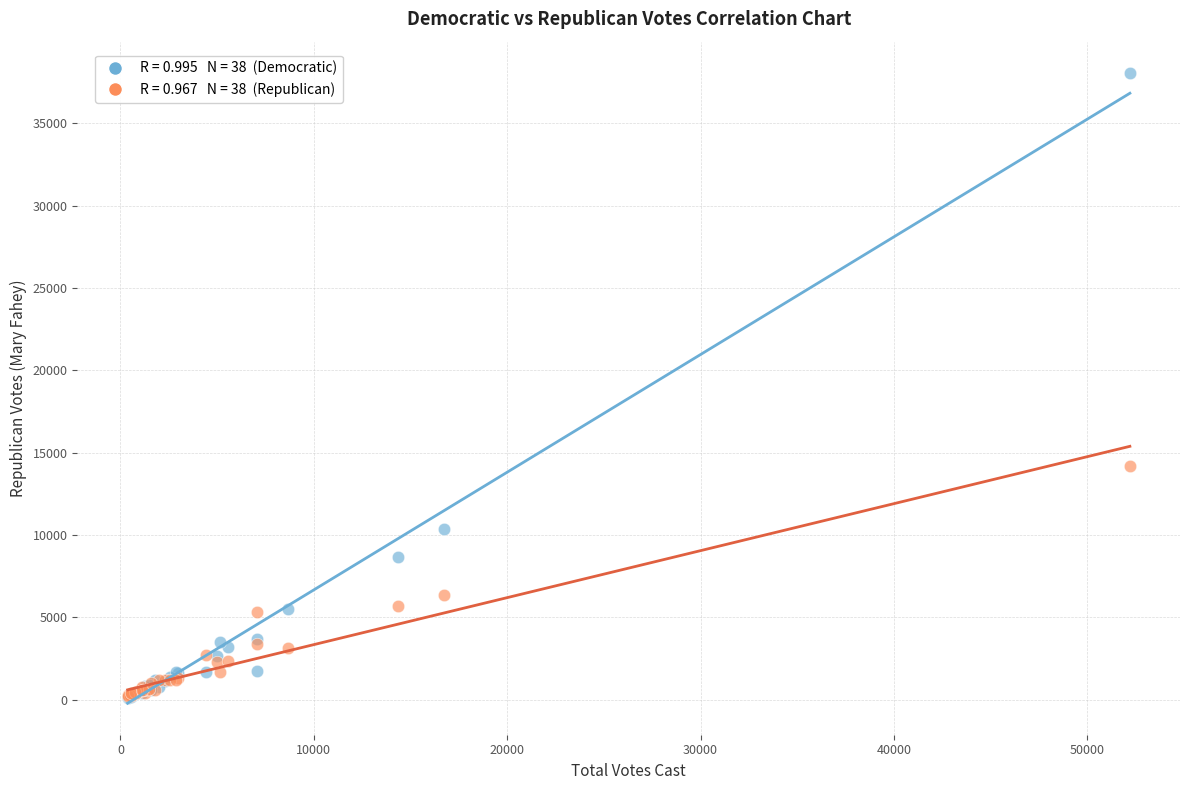

Across all series, what Y value is closest to 19071?

14161